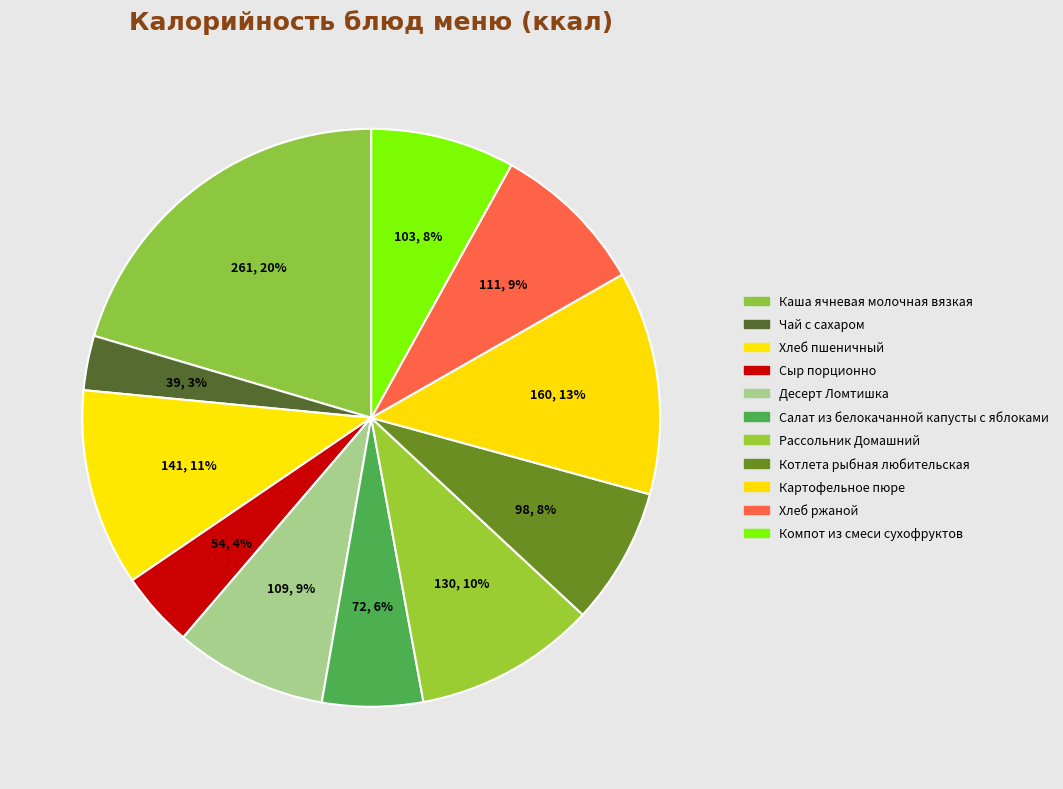

Count the number of slices in the pie.

11